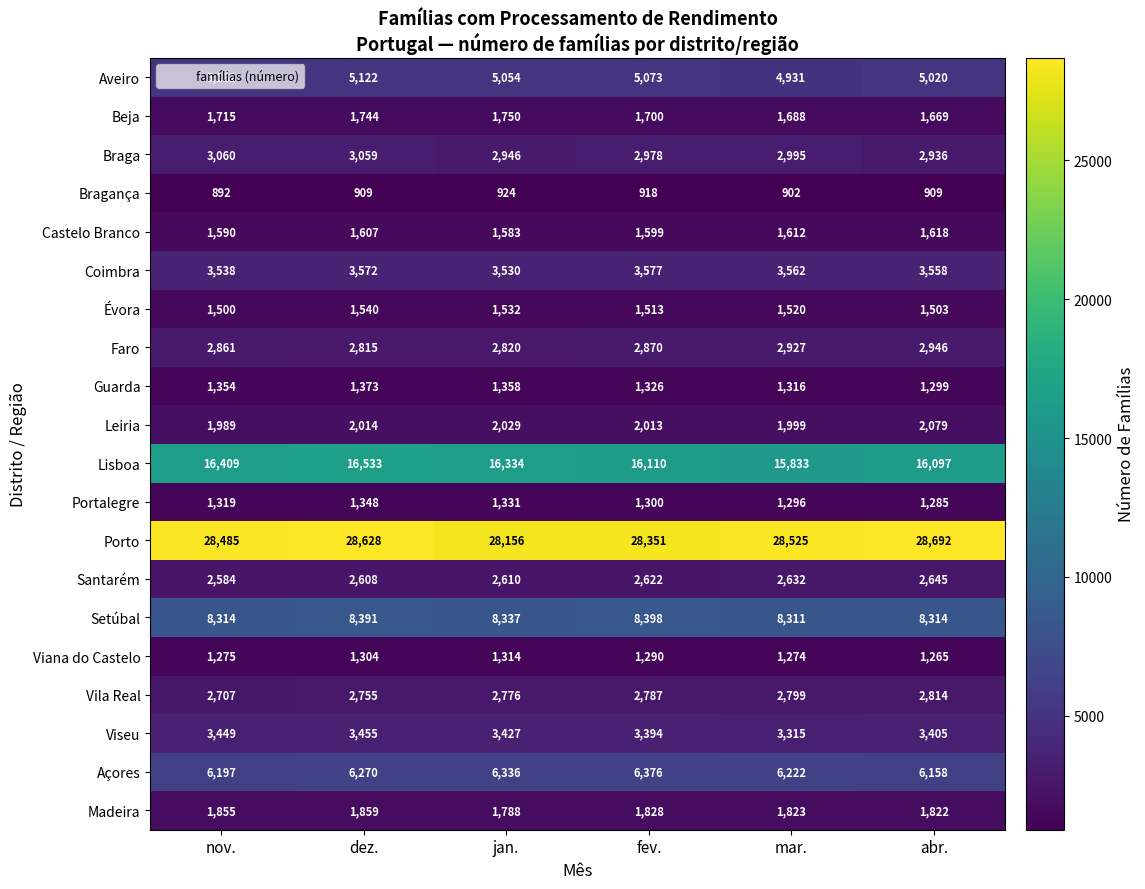

What is the total value across all series at dez.?

96906